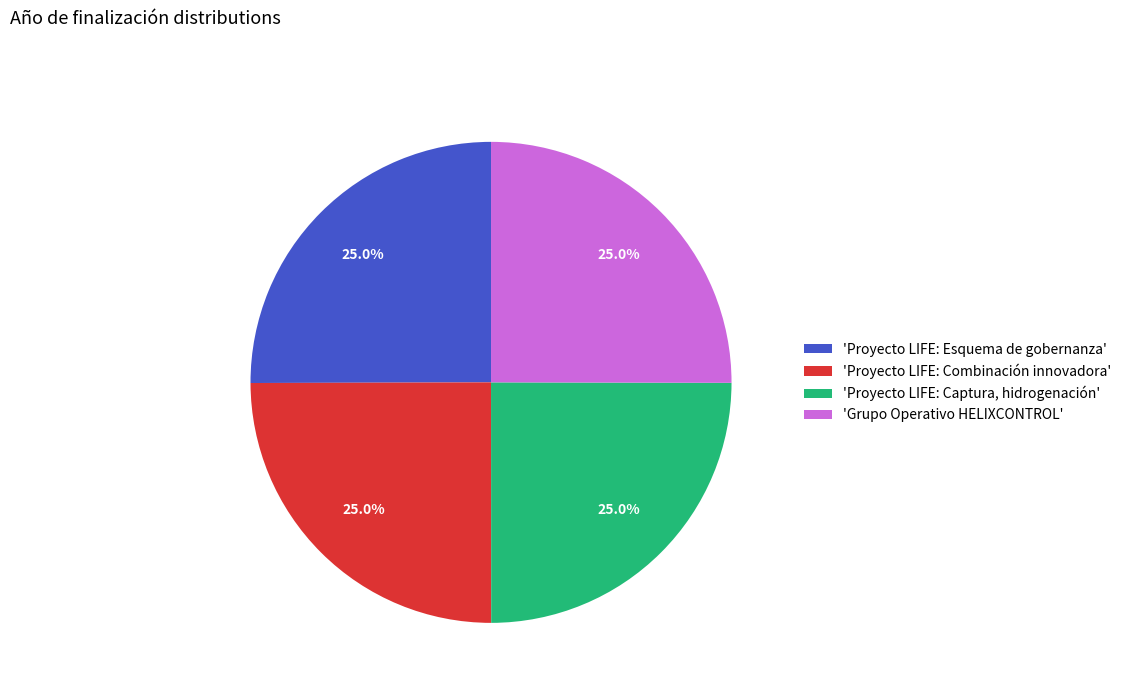

How many segments does this pie chart have?

4